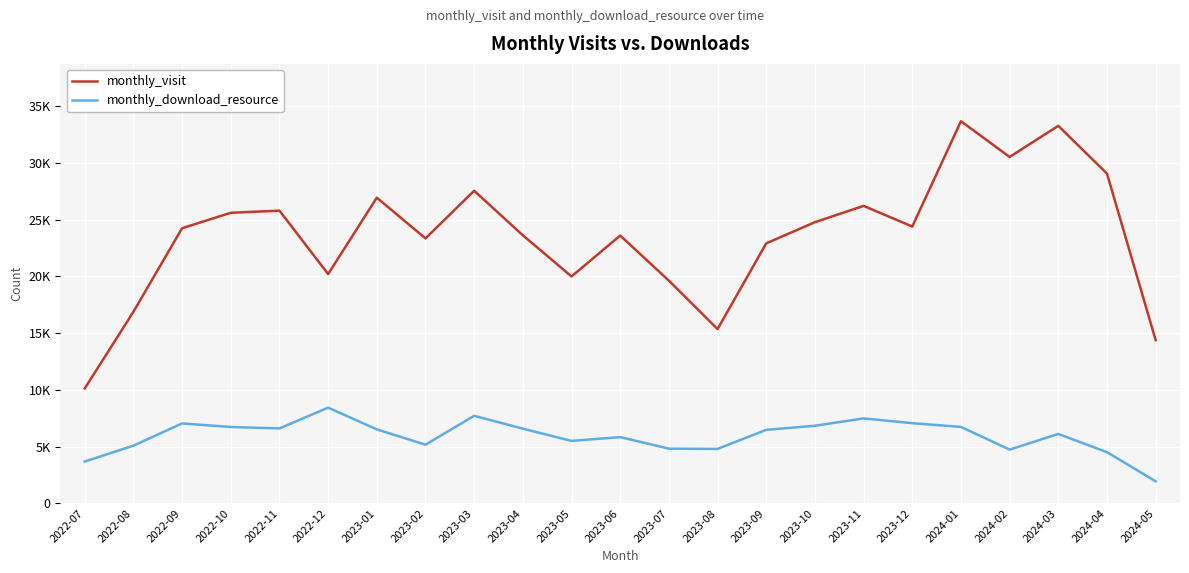

What is the sum of the monthly_visit values at 2022-11 and 2022-08?

42673